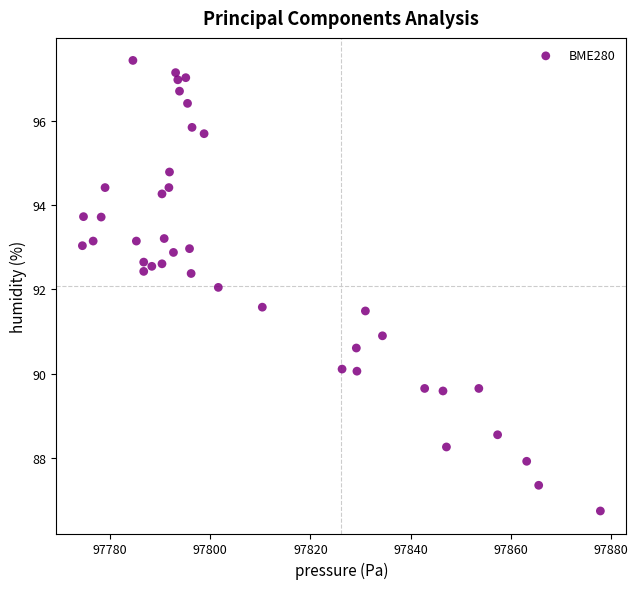

What is the range of Y values (max minus min)?

10.7